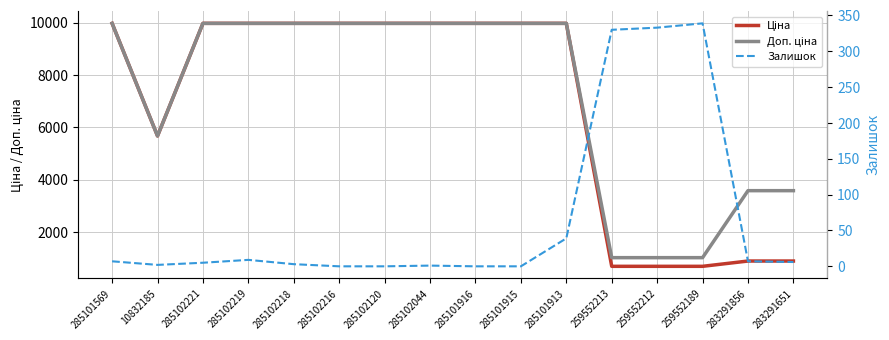

True or false: Доп. ціна and Ціна cross at least once.

False